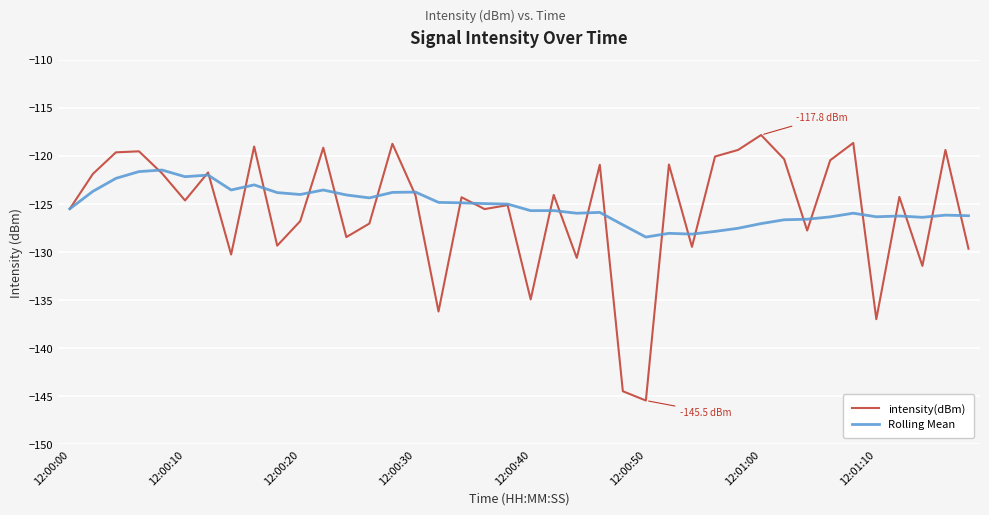

What is the difference between the second highest and second lowest values in the Rolling Mean series?

6.5